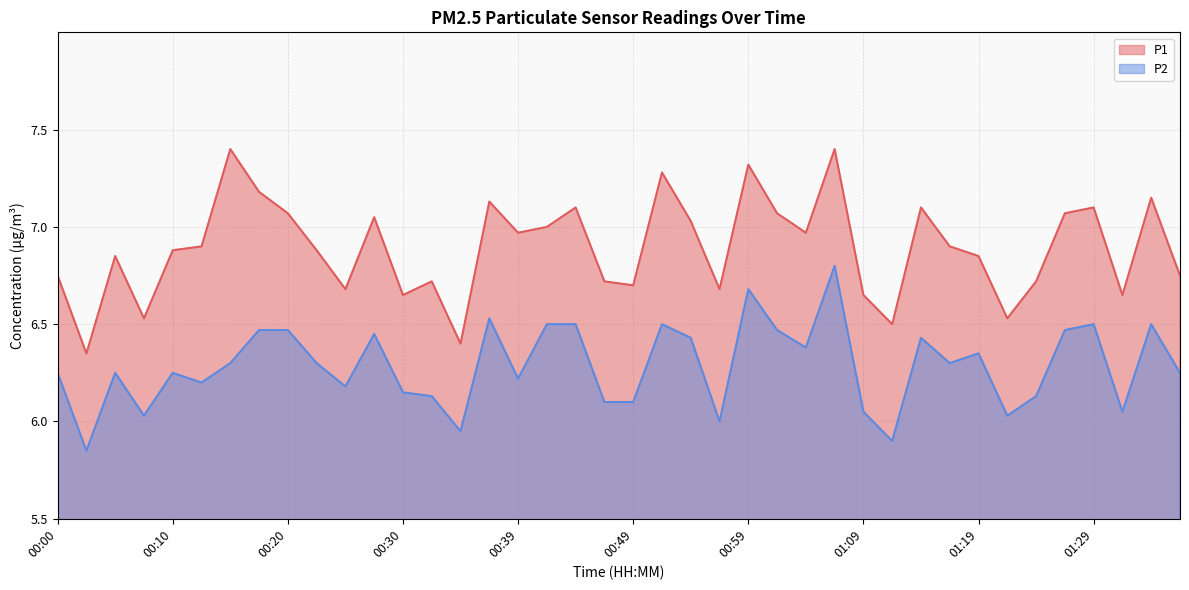

Rank the series at 00:07 from lowest to highest value.

P2, P1